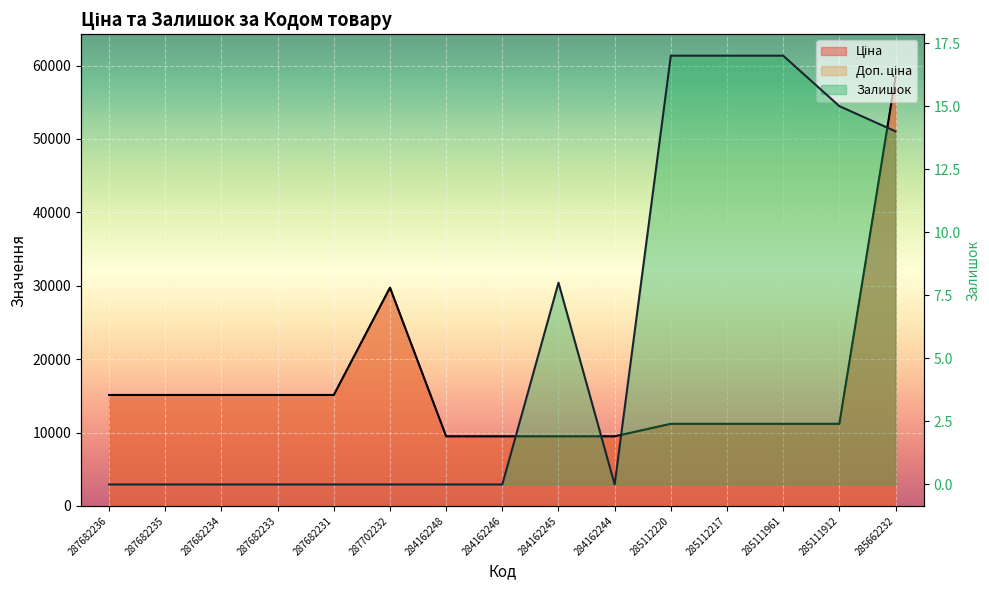

The Залишок series shows 0.0 at 287682234. True or false?

True